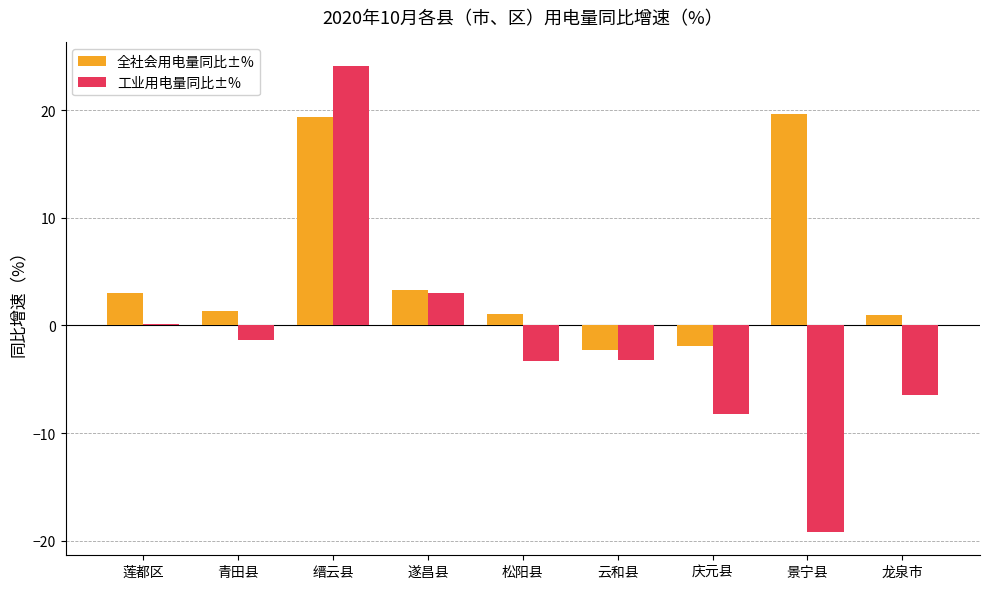

At which label is 工业用电量同比±% closest to 2?

遂昌县